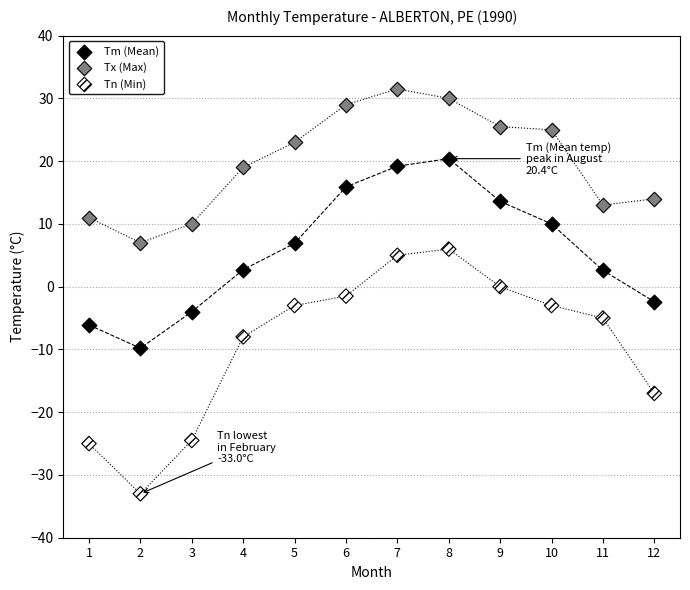

What are all the series names shown in the legend?

Tm (Mean), Tx (Max), Tn (Min)